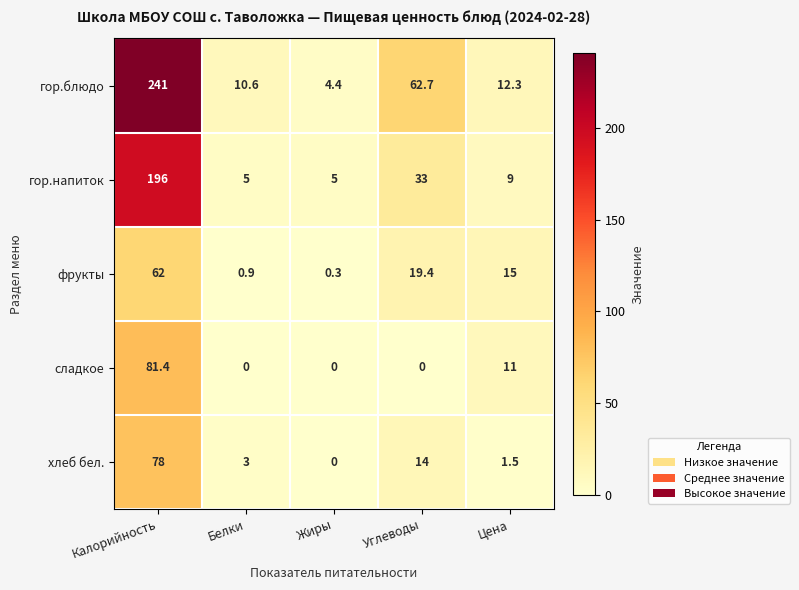

Is it true that гор.напиток equals 9.0 at Цена?

True